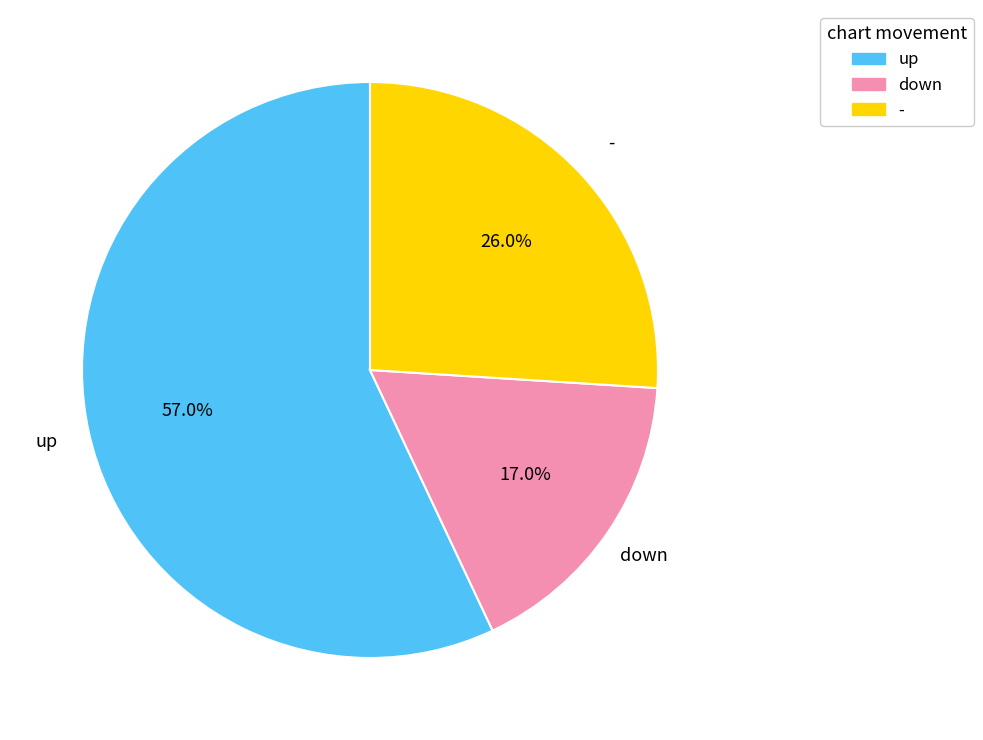

Which category has the smallest portion of the pie?

down